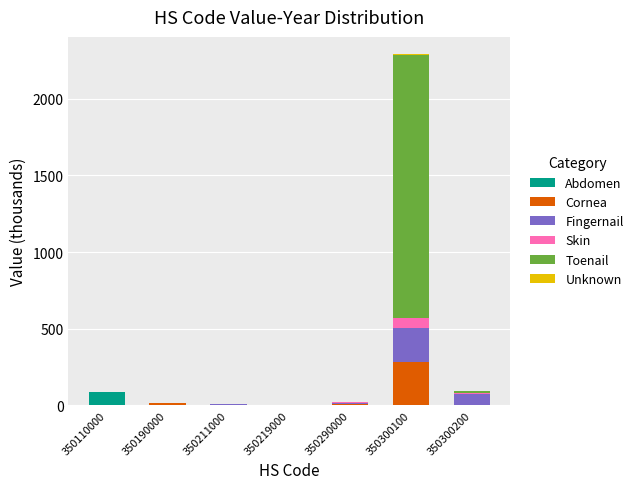

At which category is the sum across all series the highest?

350300100